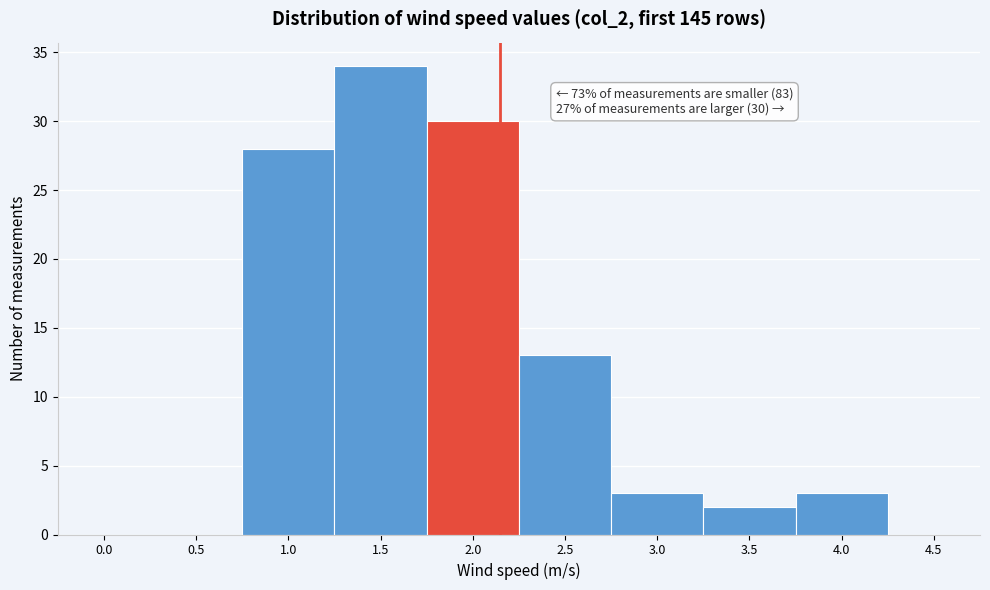

Reading left to right, what are all the values shown in this chart?

0.0=0	0.5=0	1.0=28	1.5=34	2.0=30	2.5=13	3.0=3	3.5=2	4.0=3	4.5=0